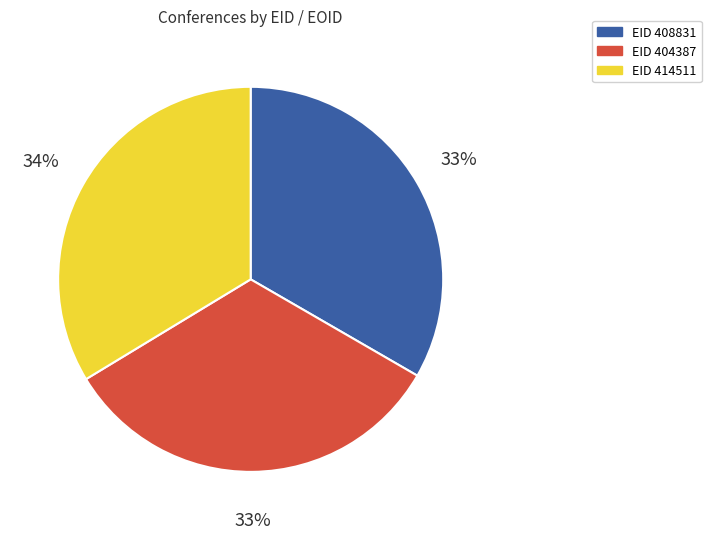

Is there any slice that represents more than half of the pie?

No